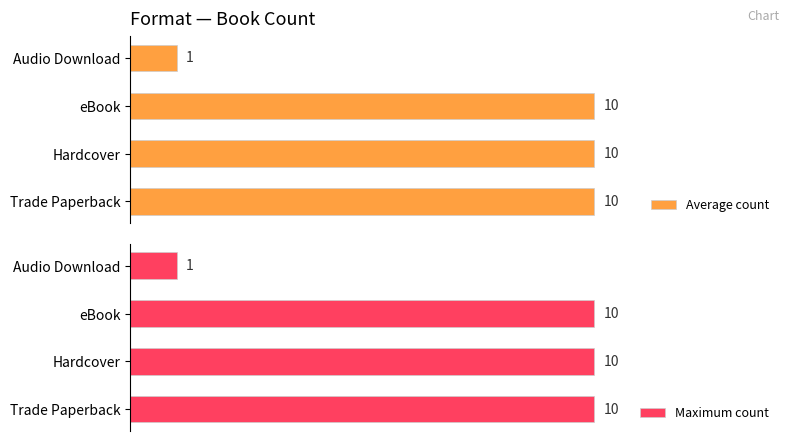

True or false: Average count has a value of 3 at Hardcover.

False